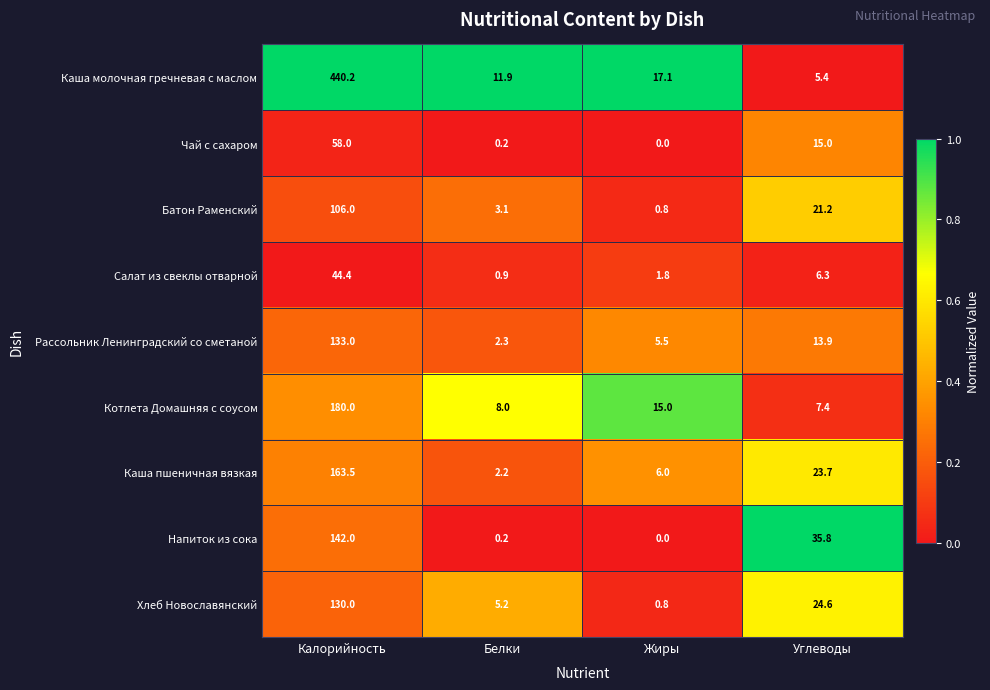

At how many categories does at least one series exceed 0?

4